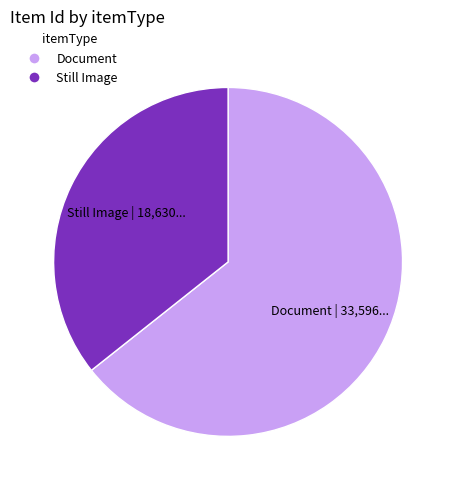

Is there a majority slice in this chart?

Yes